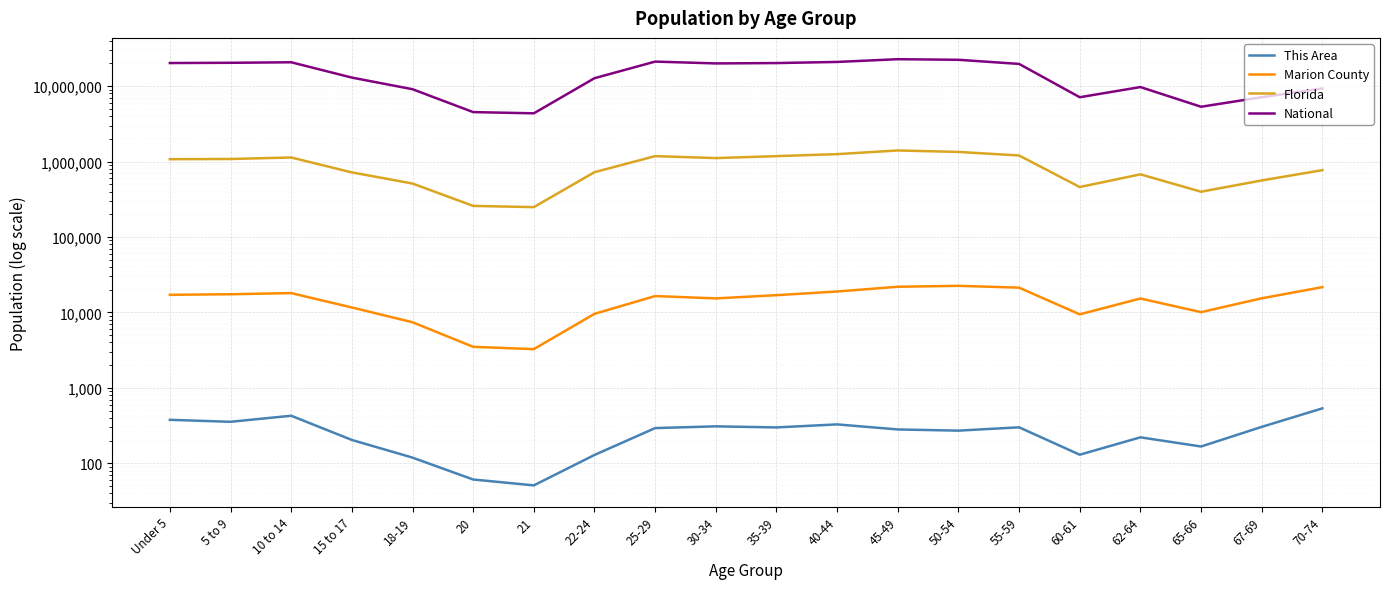

How many series are shown in this chart?

4